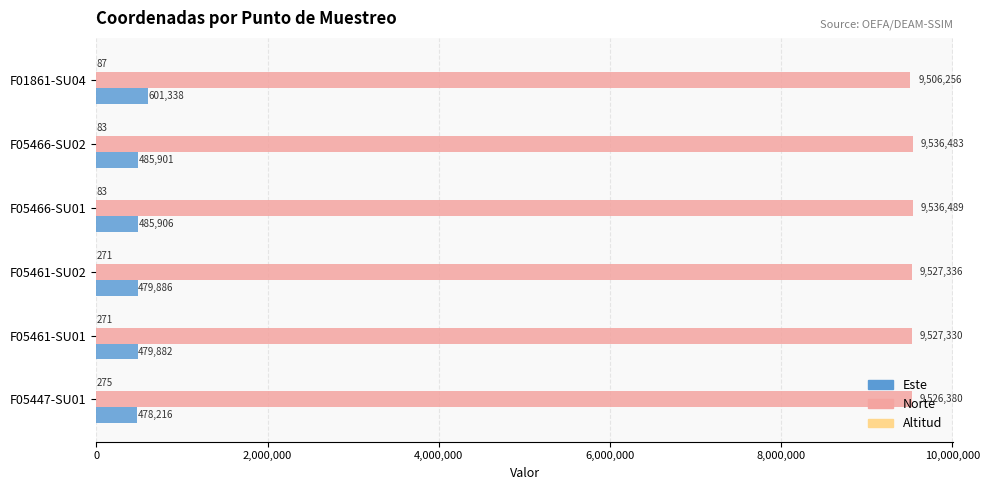

True or false: Este has a value of 131384 at F05466-SU01.

False